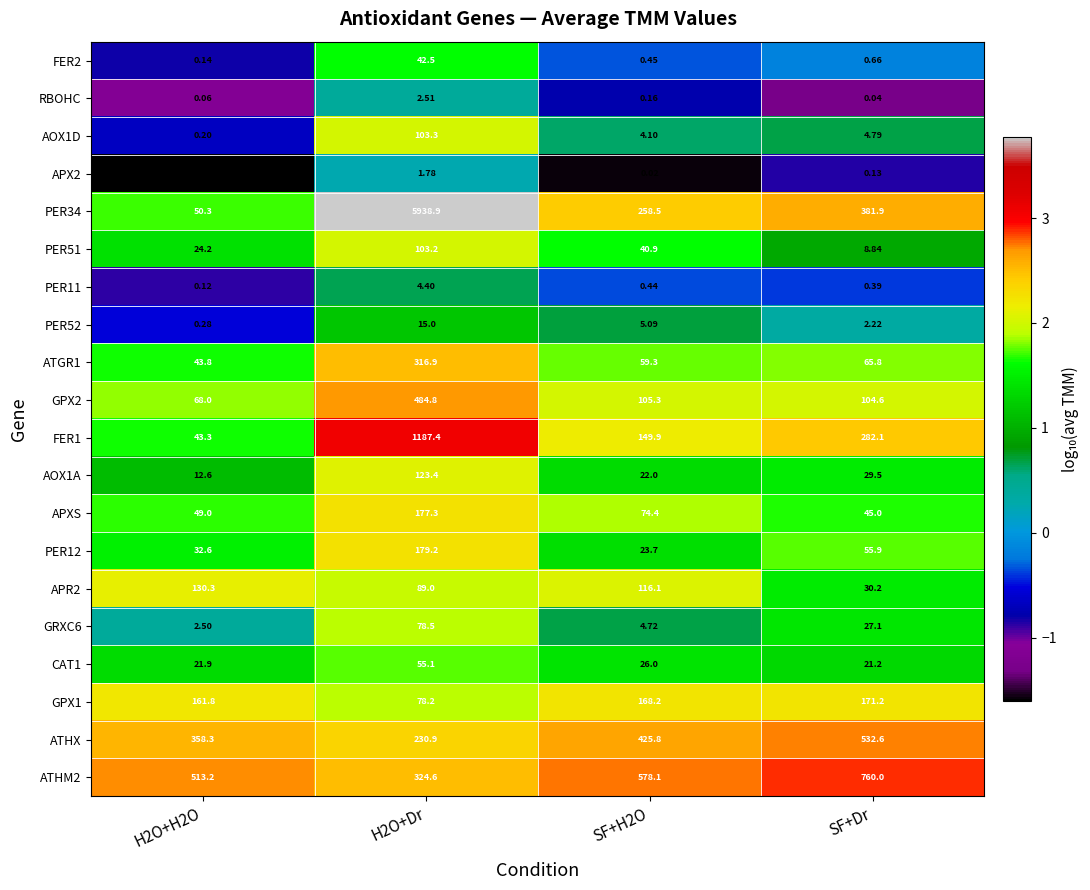

Which series has the largest total across all categories?

PER34